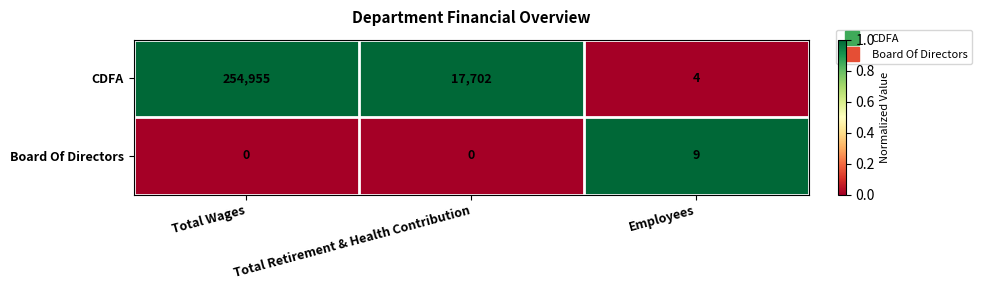

At which category is the sum across all series the highest?

Total Wages